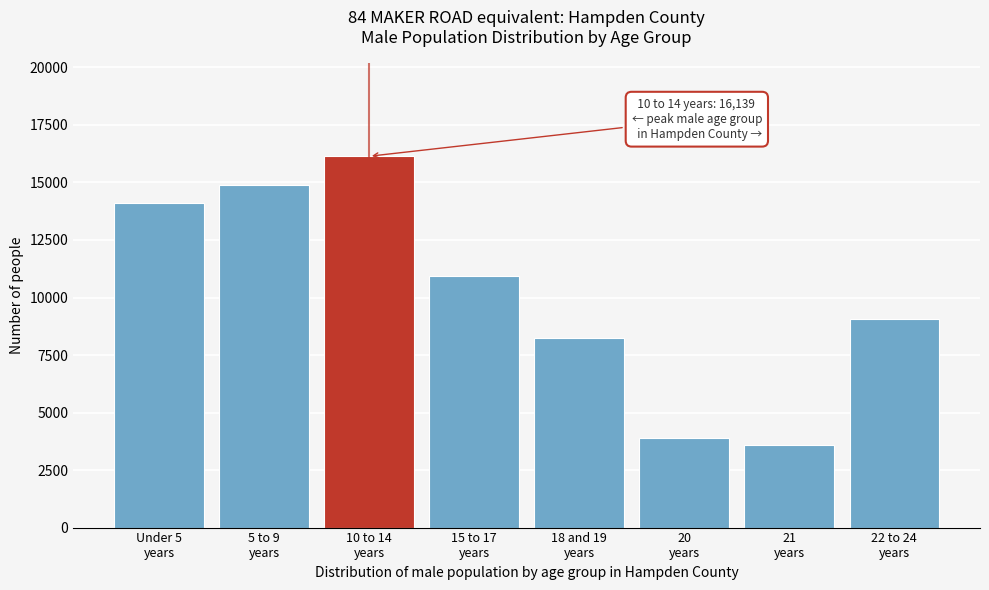

Reading left to right, what are all the values shown in this chart?

14125	14894	16139	10923	8228	3914	3600	9087